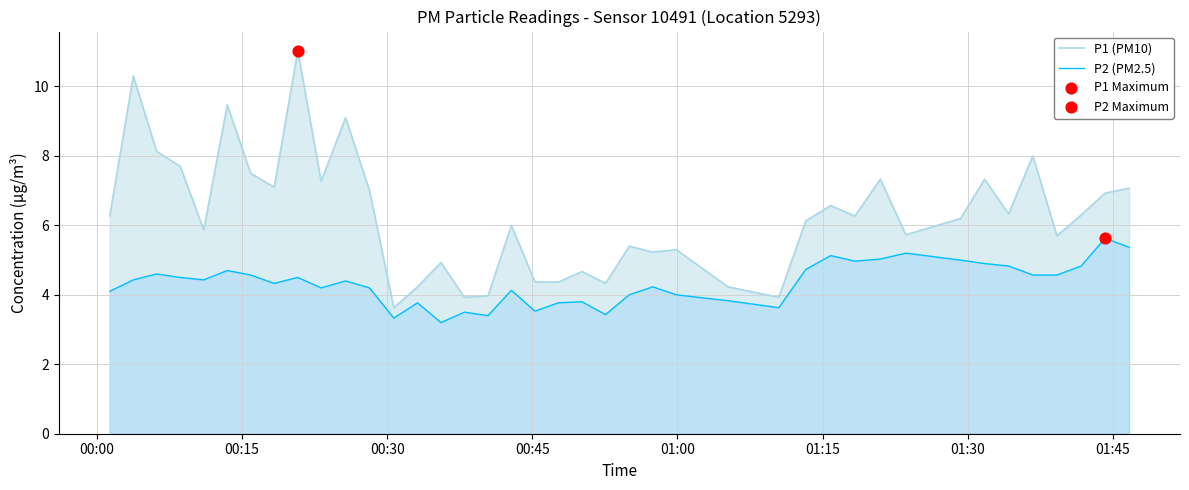

Which series has the largest total across all categories?

P1 (PM10)